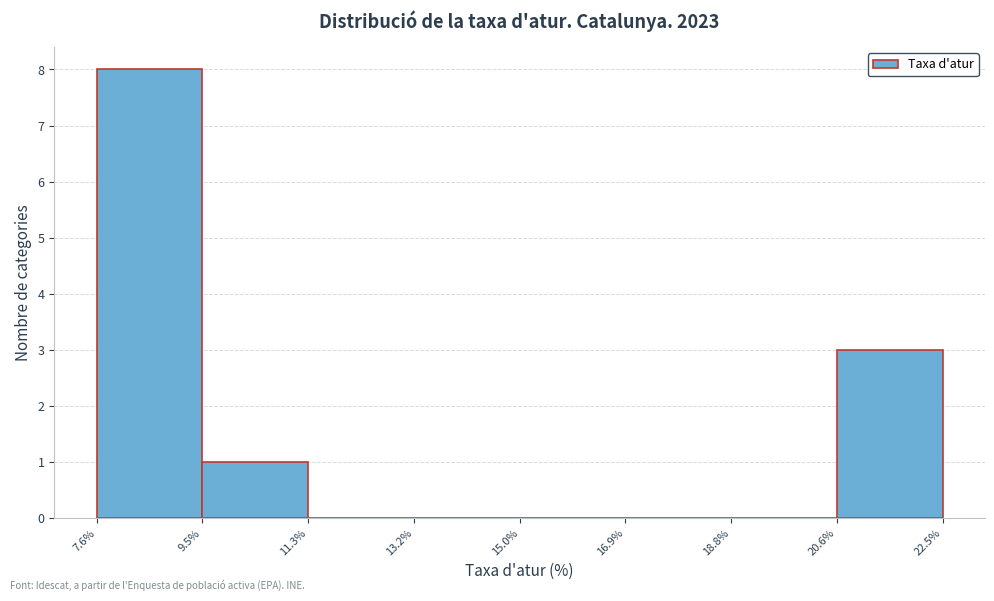

Which range on the x-axis has the tallest bar?

7.6% to 9.5%